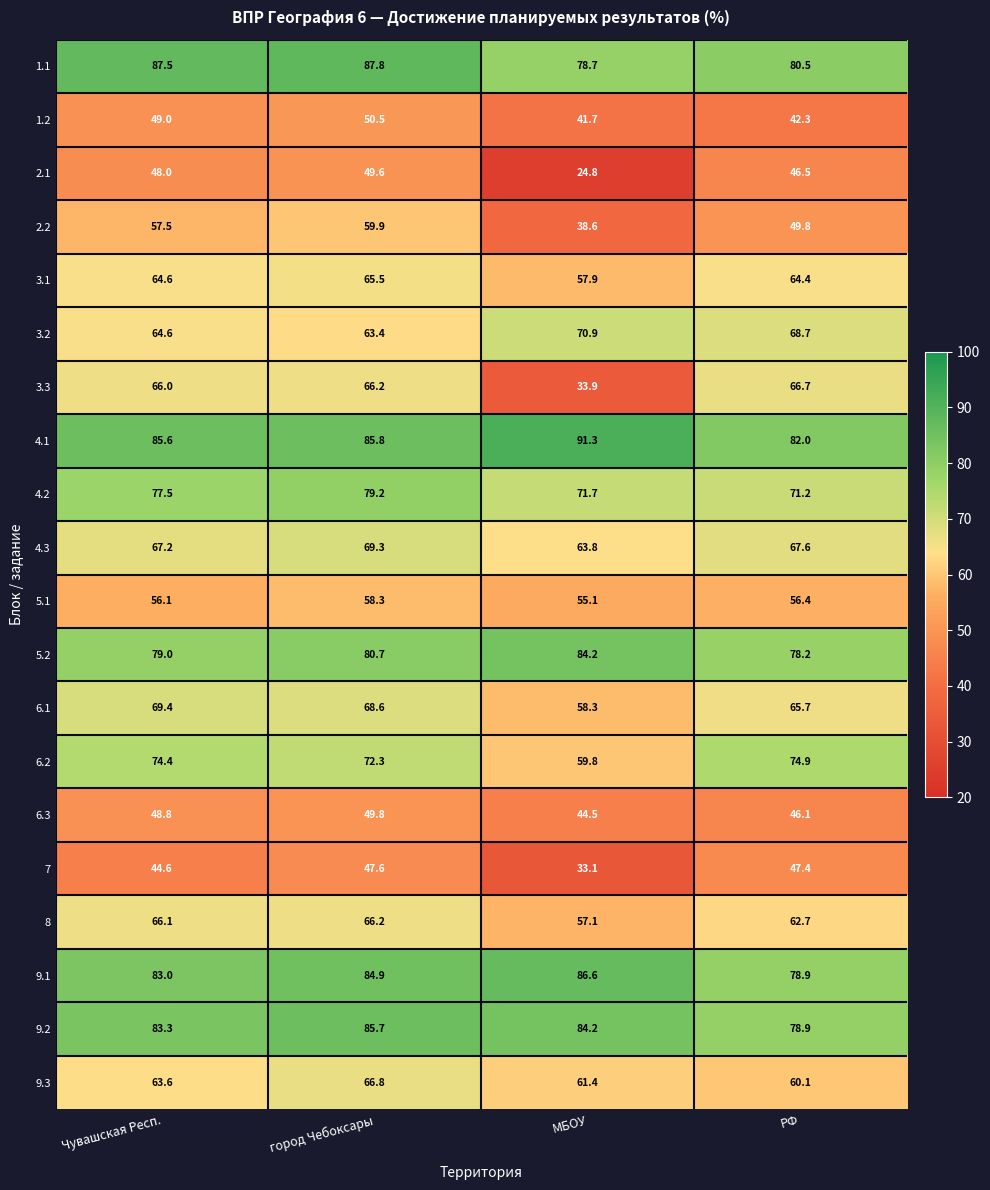

What value does the 7 series have at РФ?

47.4